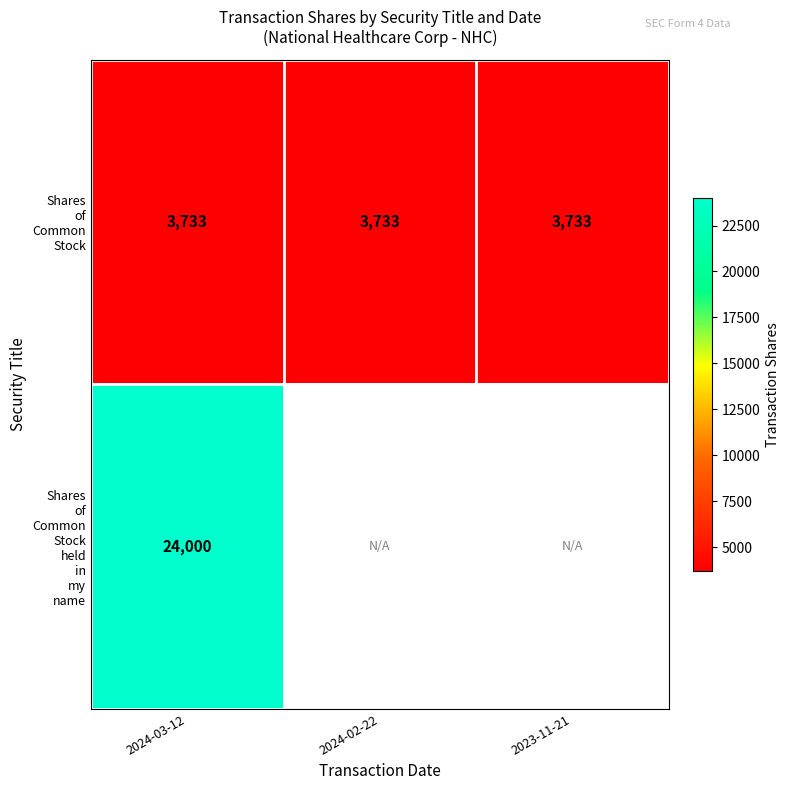

What is the spread (max minus min) of values at 2024-03-12?

20267